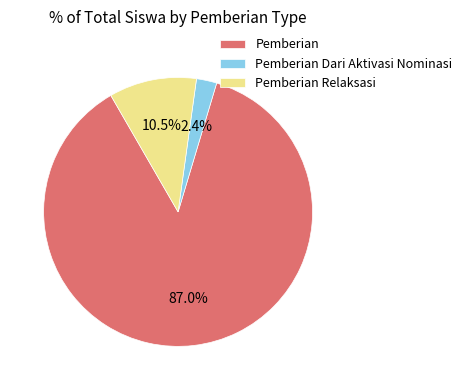

Rank the categories by value from lowest to highest.

Pemberian Dari Aktivasi Nominasi, Pemberian Relaksasi, Pemberian